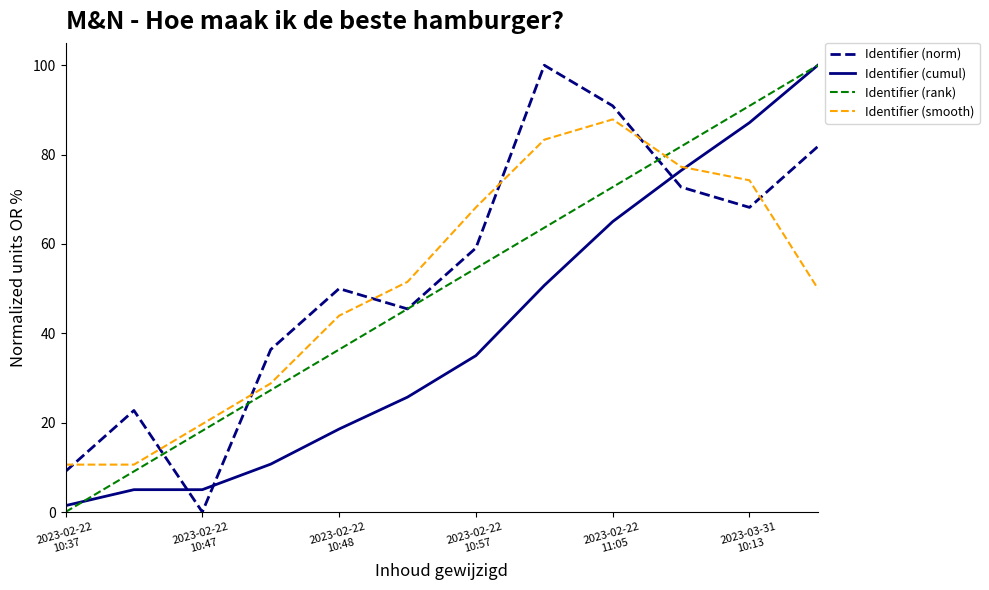

In Identifier (norm), how many points are higher than both neighbors (excluding endpoints)?

3